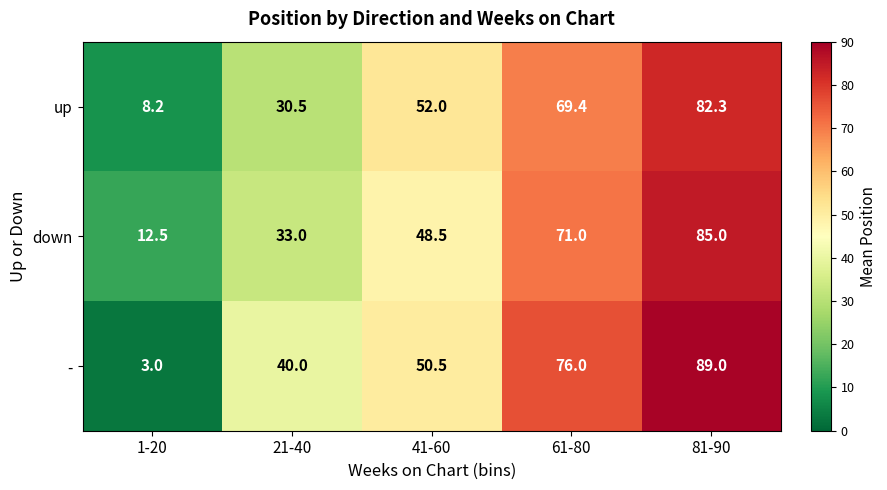

Reading left to right, what are all the values shown in this chart?

up: 1-20=8.2	21-40=30.5	41-60=52.0	61-80=69.4	81-90=82.3
down: 1-20=12.5	21-40=33.0	41-60=48.5	61-80=71.0	81-90=85.0
-: 1-20=3.0	21-40=40.0	41-60=50.5	61-80=76.0	81-90=89.0